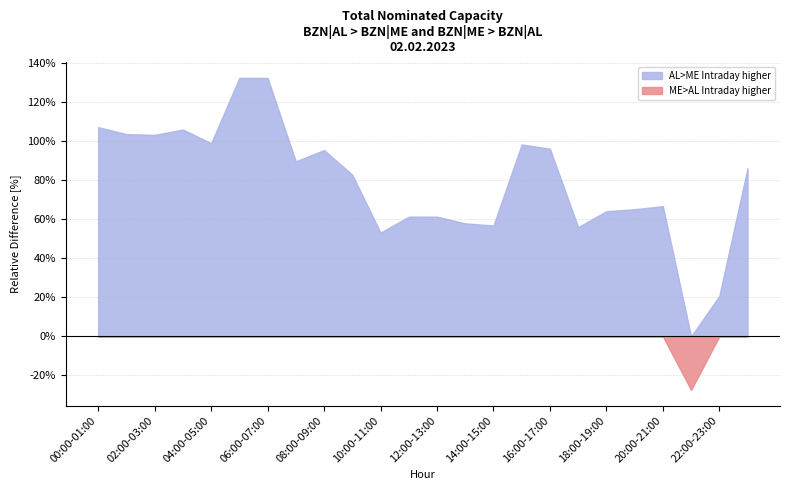

Which series has the largest total across all categories?

AL>ME Intraday higher